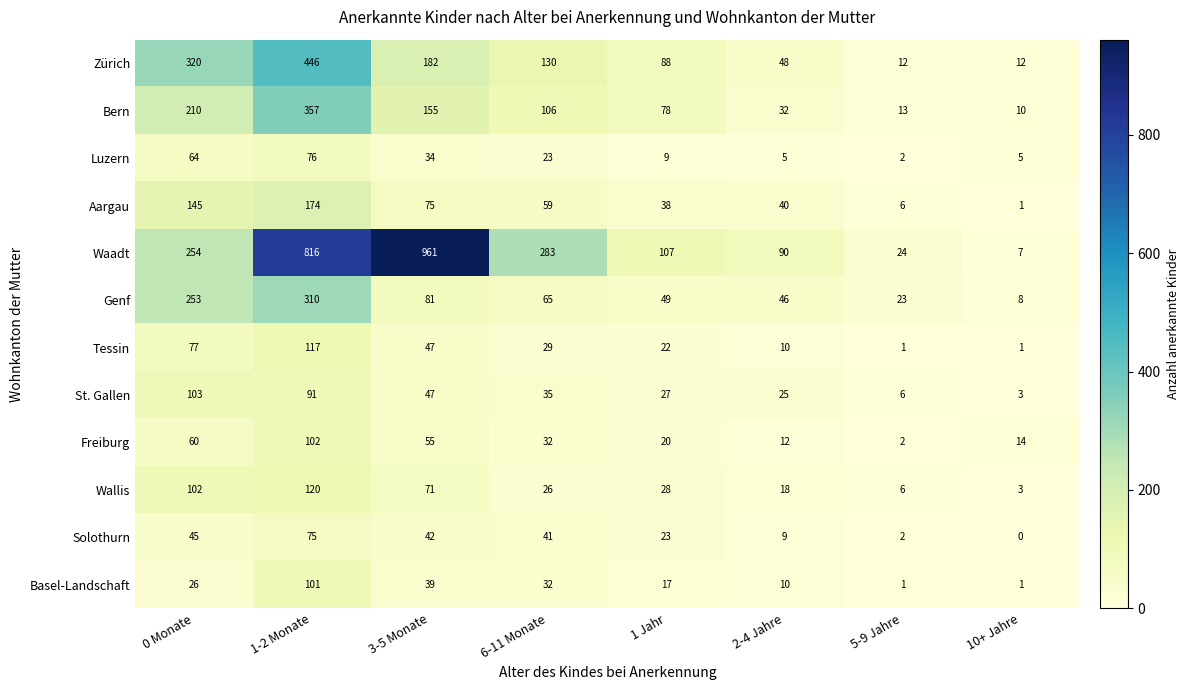

Which series changed the most between 1-2 Monate and 10+ Jahre?

Waadt